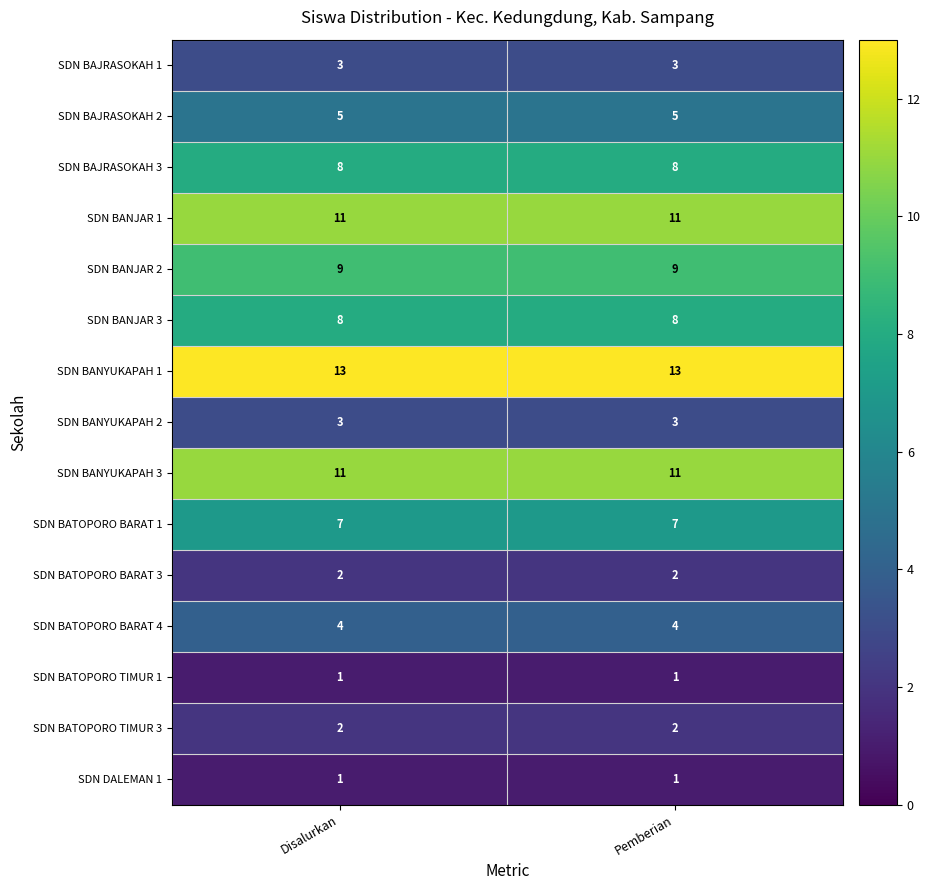

Reading left to right, extract all data points from this chart.

SDN BAJRASOKAH 1: 3	3
SDN BAJRASOKAH 2: 5	5
SDN BAJRASOKAH 3: 8	8
SDN BANJAR 1: 11	11
SDN BANJAR 2: 9	9
SDN BANJAR 3: 8	8
SDN BANYUKAPAH 1: 13	13
SDN BANYUKAPAH 2: 3	3
SDN BANYUKAPAH 3: 11	11
SDN BATOPORO BARAT 1: 7	7
SDN BATOPORO BARAT 3: 2	2
SDN BATOPORO BARAT 4: 4	4
SDN BATOPORO TIMUR 1: 1	1
SDN BATOPORO TIMUR 3: 2	2
SDN DALEMAN 1: 1	1